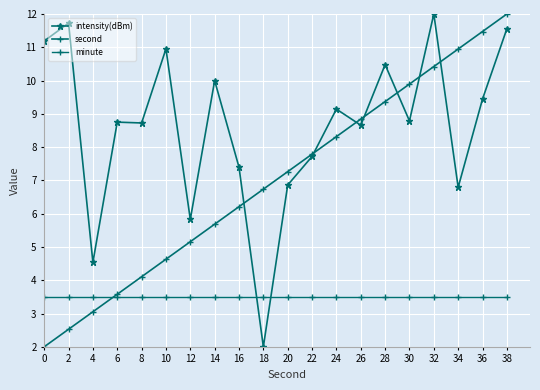

What is the difference between the highest and lowest values at 22?

4.3